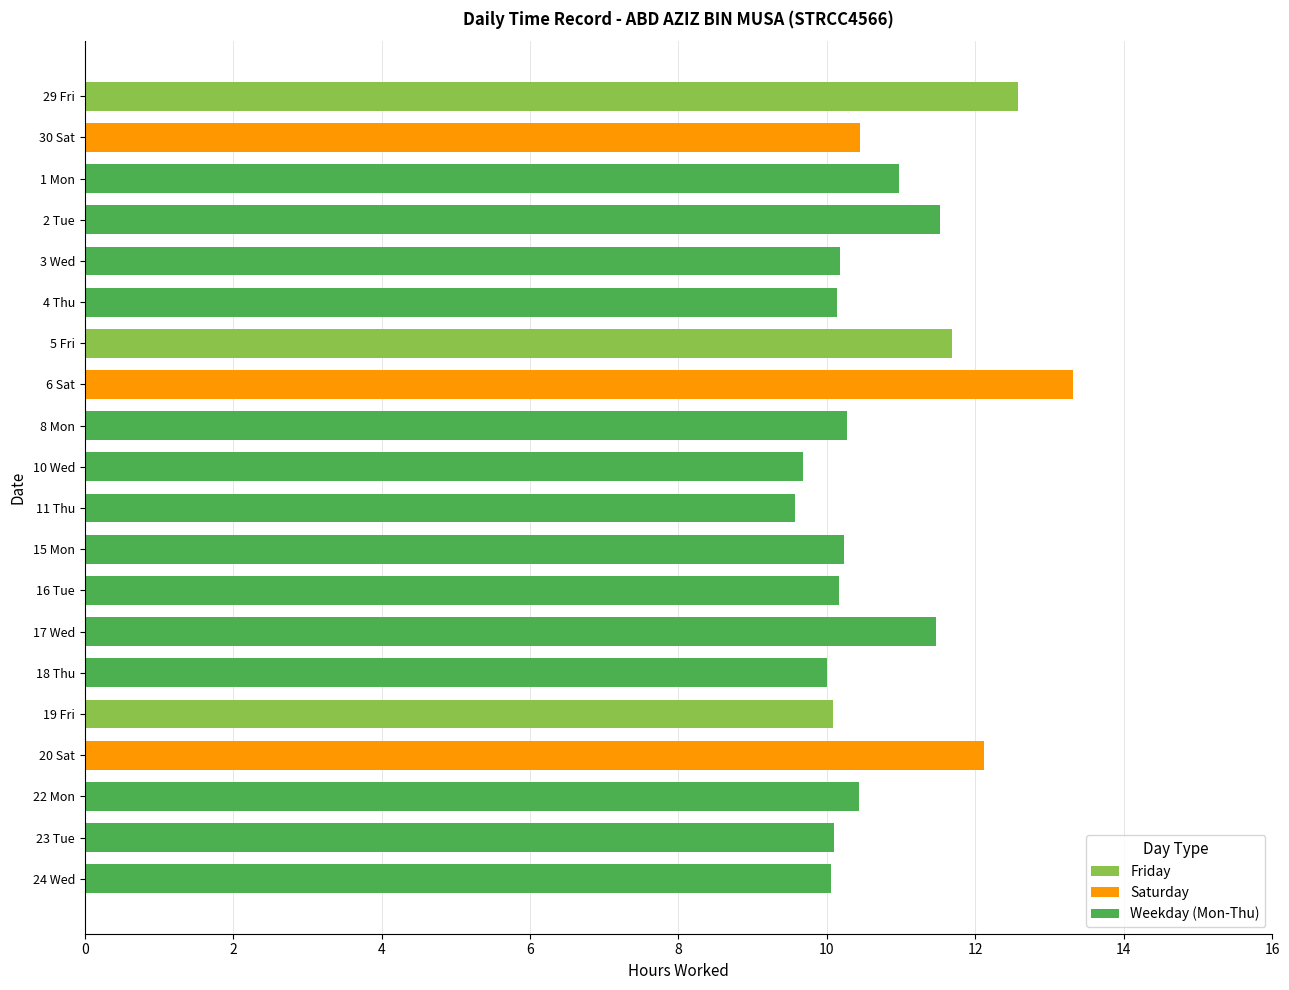

Are the bars horizontal?

Yes